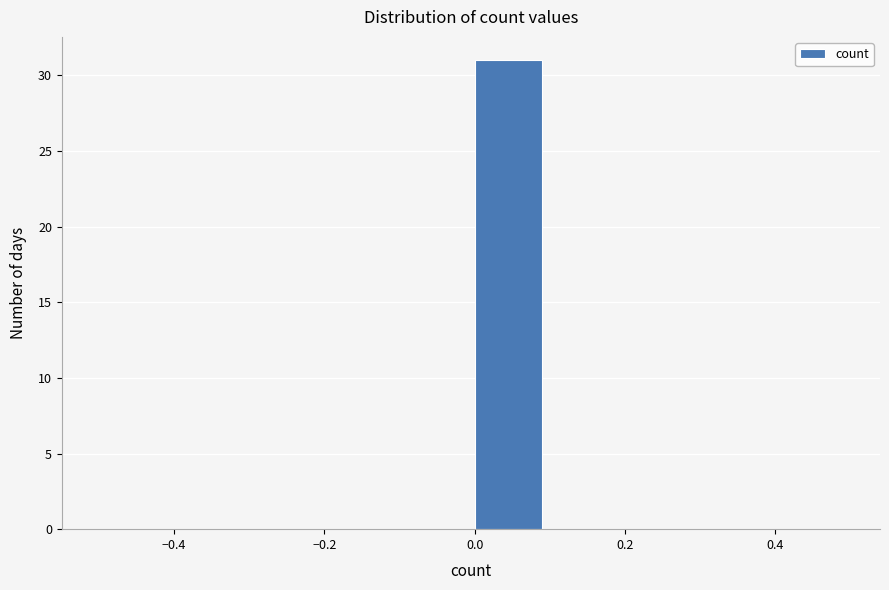

How tall is the bar that spans 0.0 to 0.1 on the x-axis? The values are not printed on the chart, so give them approximately, as read against the axis.

31